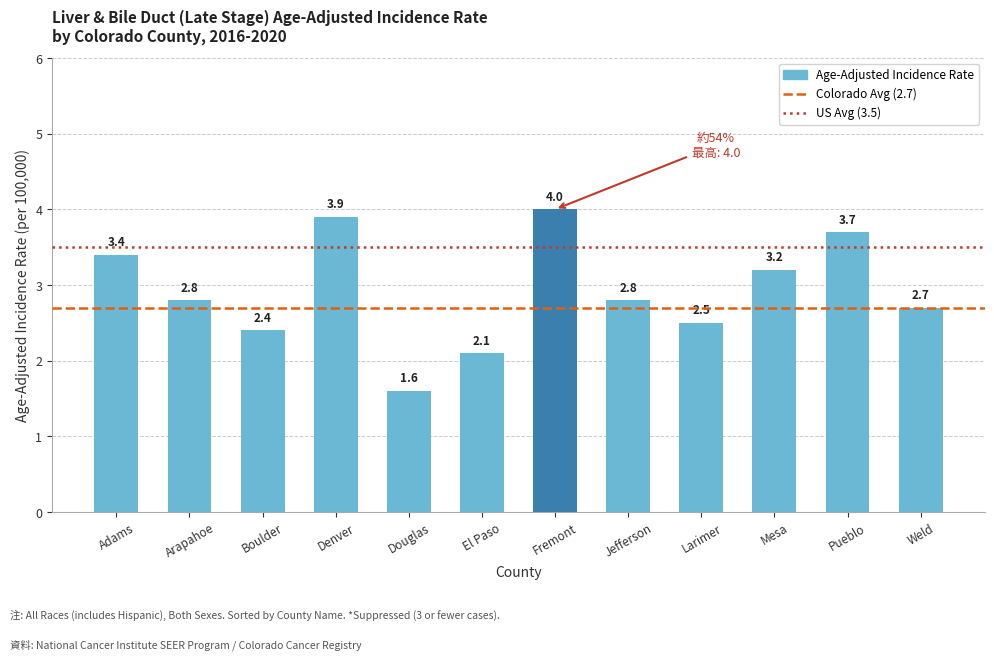

What is the average value?

2.9